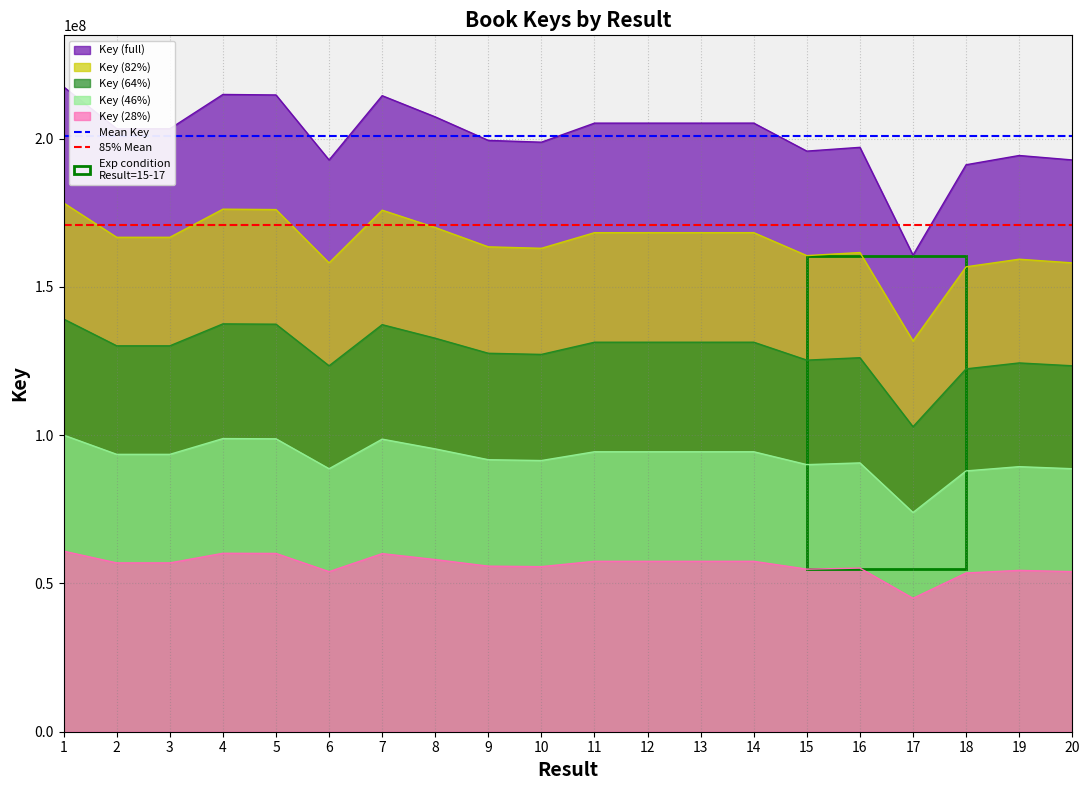

True or false: Key (46%) and Key (28%) cross at least once.

False